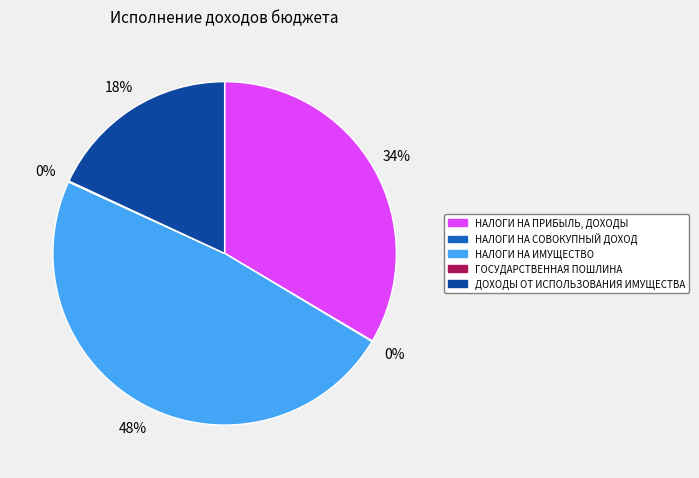

True or false: ДОХОДЫ ОТ ИСПОЛЬЗОВАНИЯ ИМУЩЕСТВА accounts for 7% of the total.

False